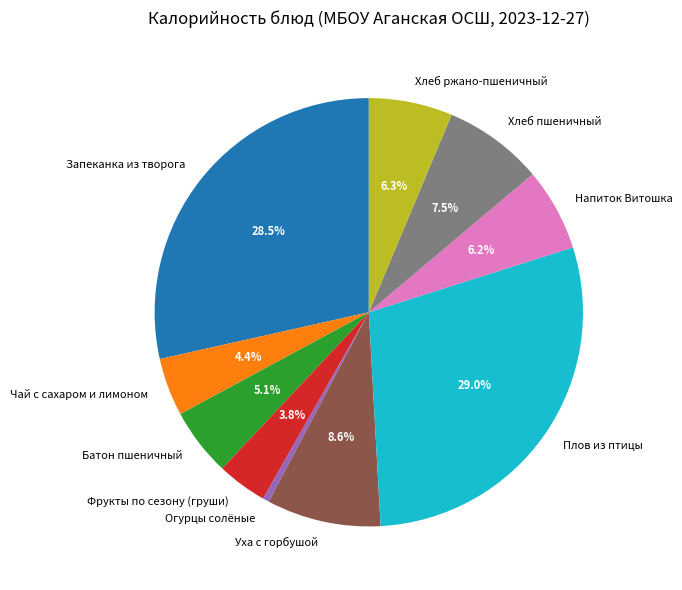

Which slice is the smallest?

Огурцы солёные